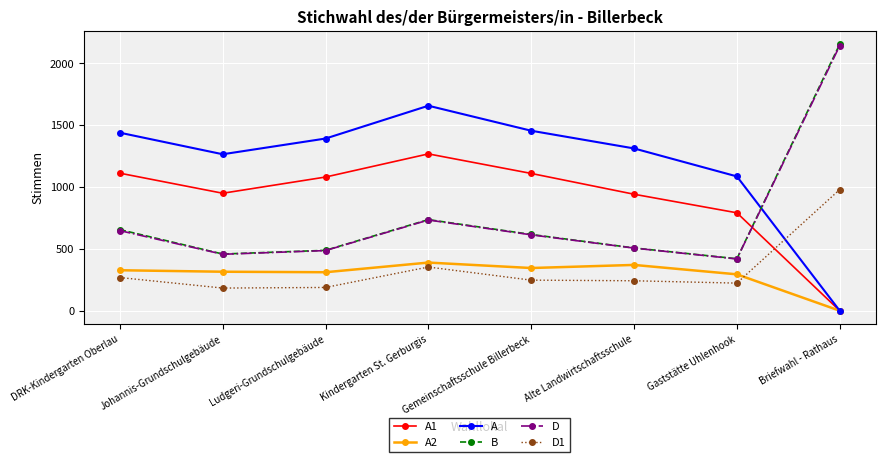

Where is A nearest to the value 828?

Gaststätte Uhlenhook